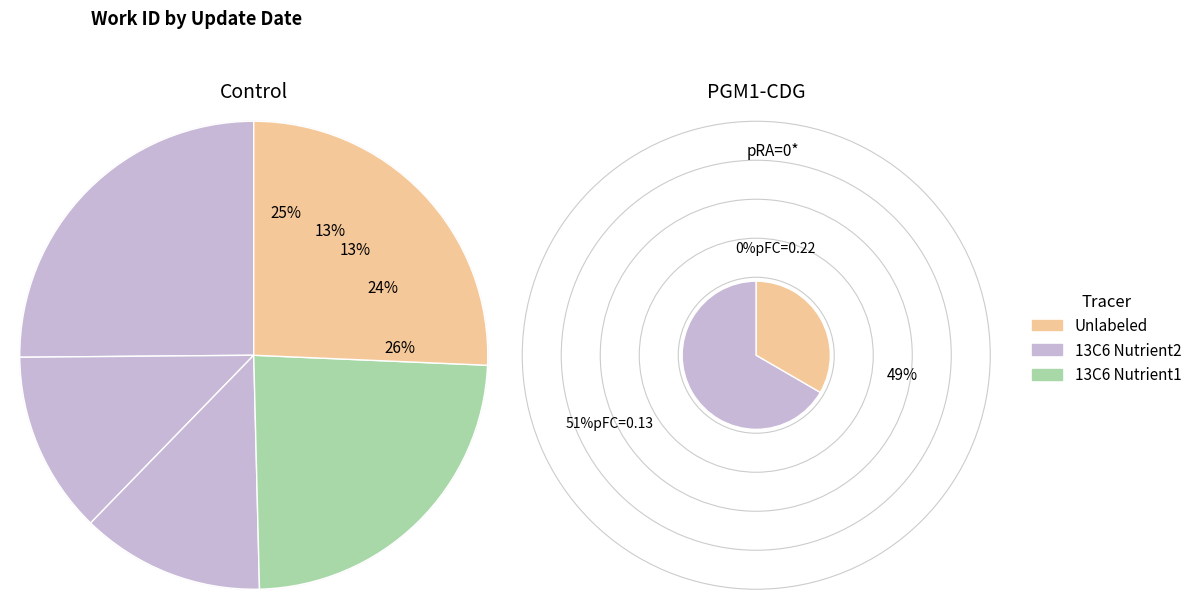

What is the ratio of the value at 2013-07-02 to the value at 2013-07-02?

1.0